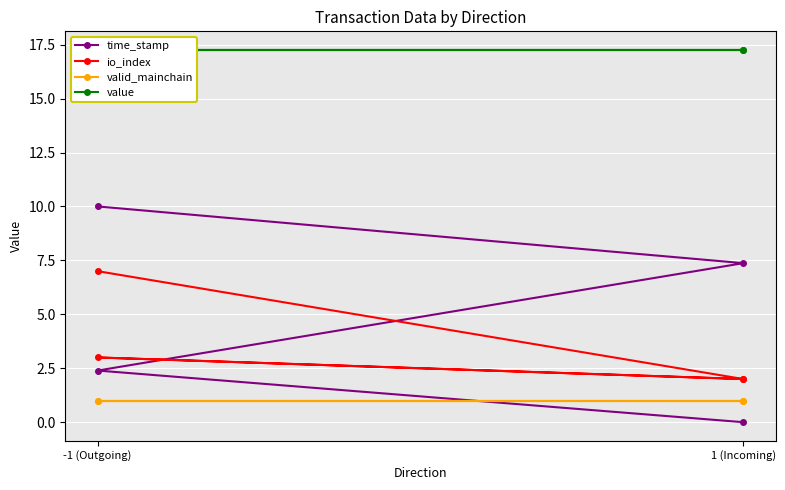

How many lines are shown in the chart?

4